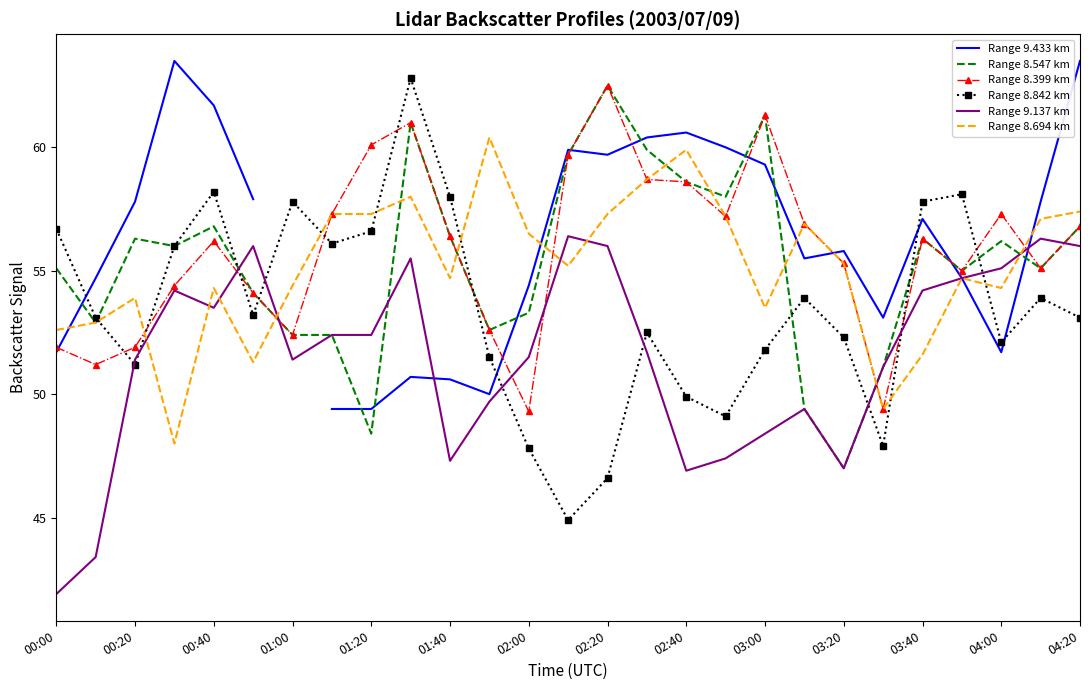

Which category has the highest value in the Range 8.399 km series?

02:20